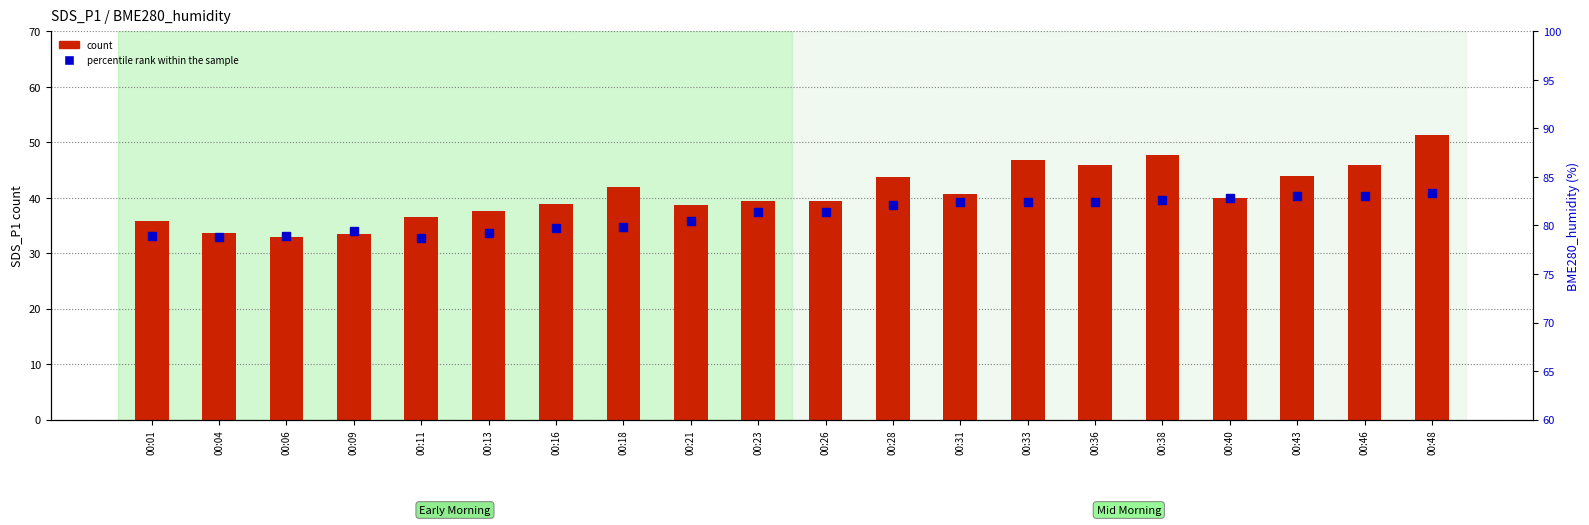

What is the sum of the count values at 00:06 and 00:13?

70.6